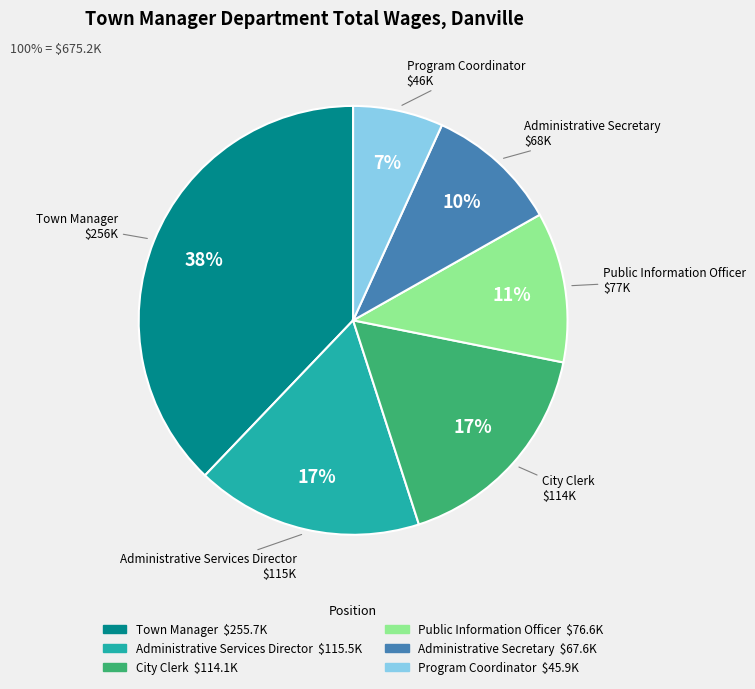

How many segments does this pie chart have?

6